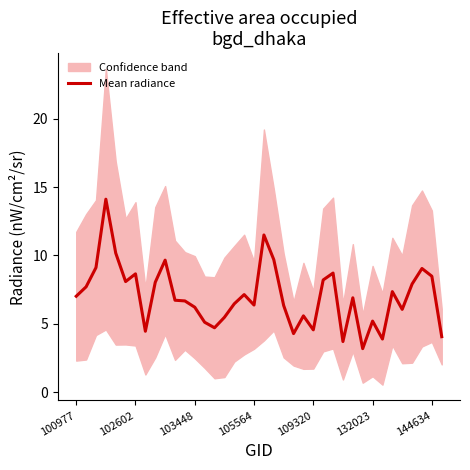

How many interior local valleys (lower than both neighbors) does the data have?

10